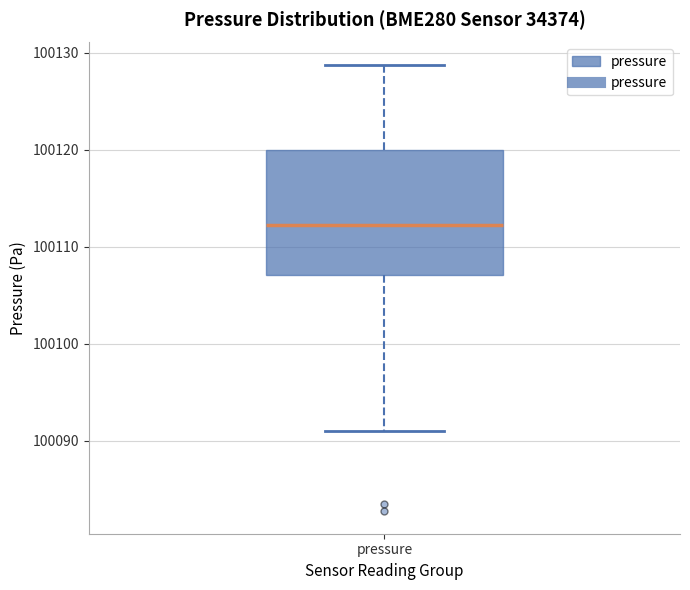

Transcribe this box plot: give where the median line is, the range the box spans, and where the two whiskers end, as read against the y-axis. The values are not printed on the chart, so give them approximately, as read against the axis.

median 100112, box 100107 to 100120, whiskers 100091 to 100129